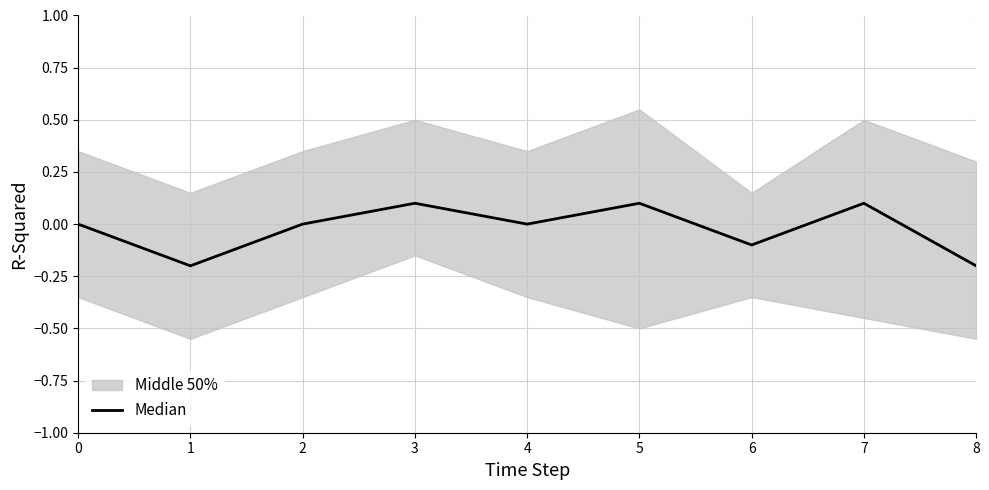

What is the sum of all values?

-0.2